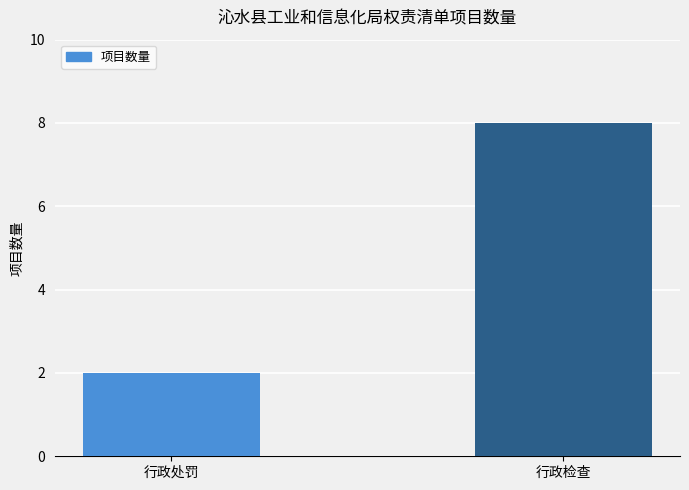

The chart shows a value of 1 at 行政处罚. True or false?

False